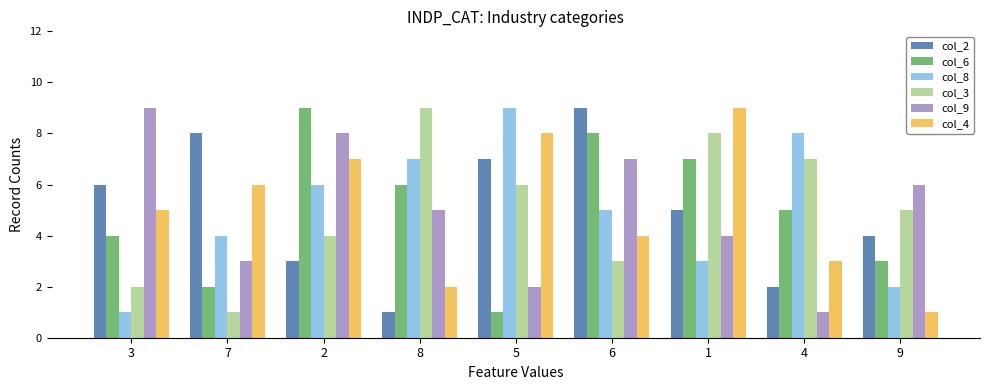

How many categories are shown in the chart?

9